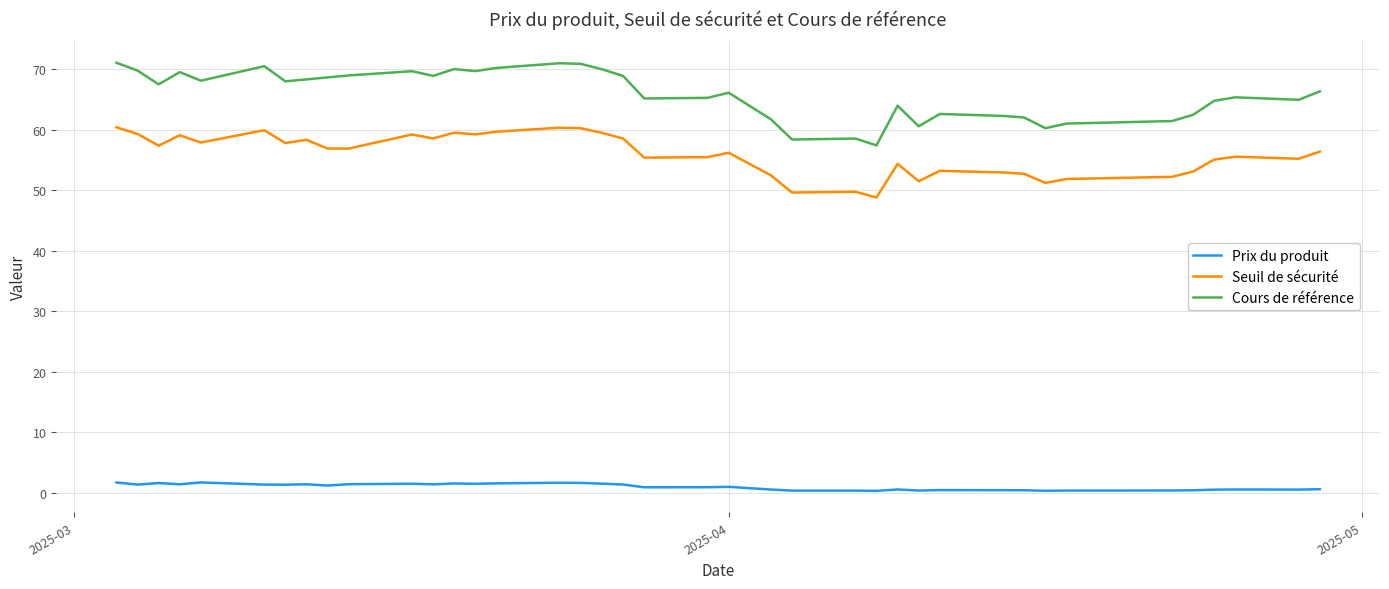

True or false: Seuil de sécurité and Prix du produit intersect in this chart.

False